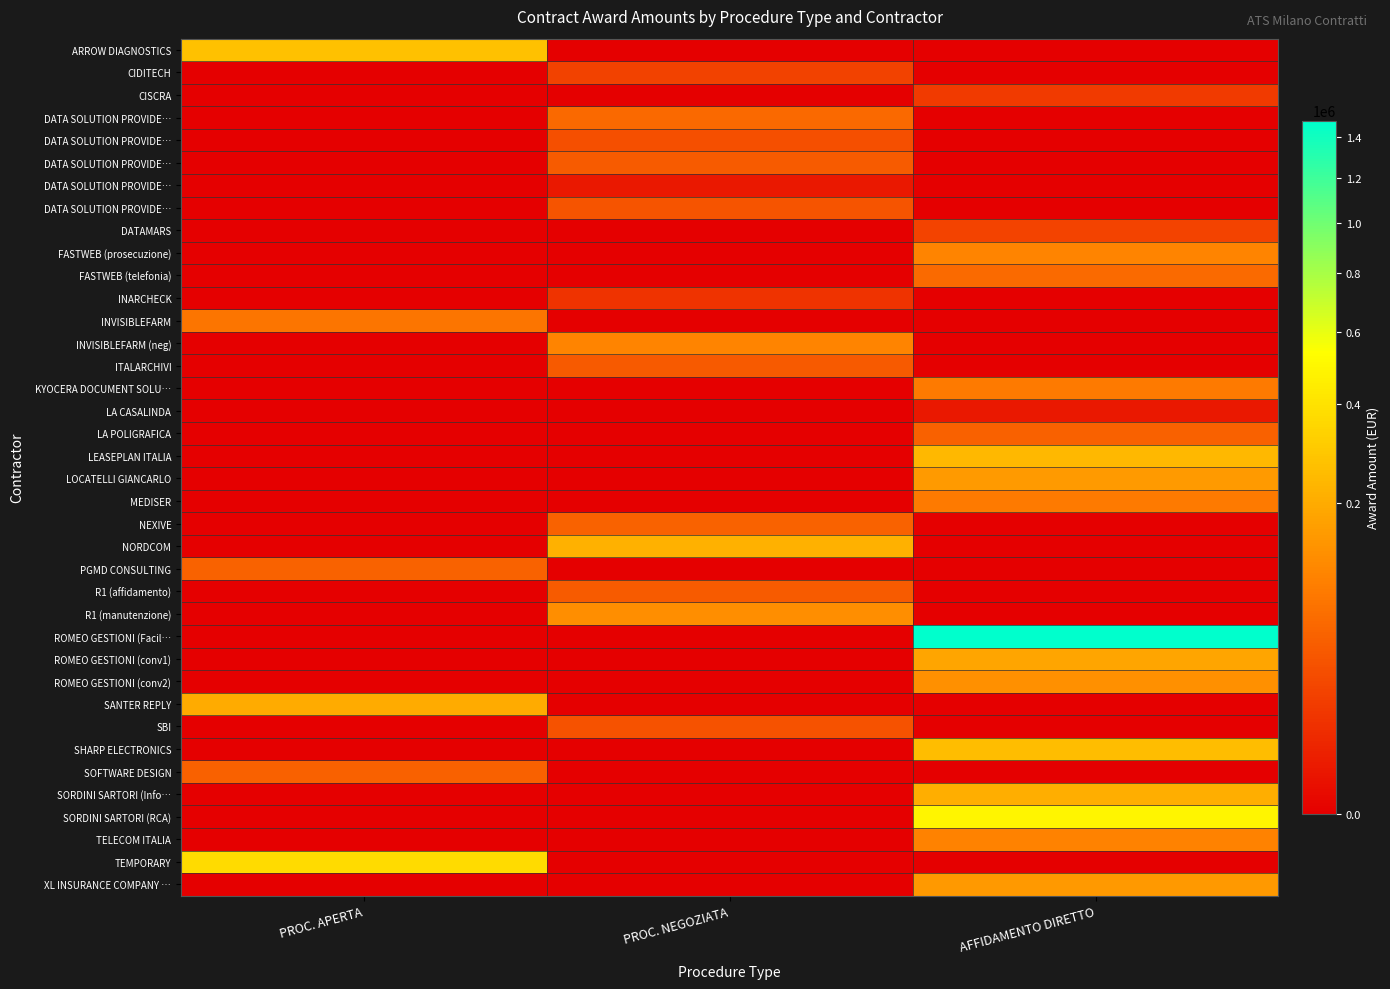

Count the number of categories in the chart.

3